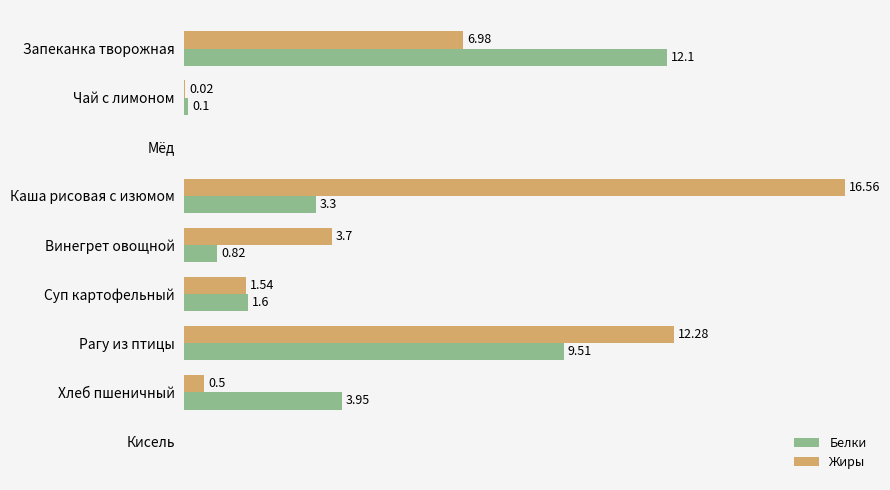

At which category is the sum across all series the highest?

Рагу из птицы